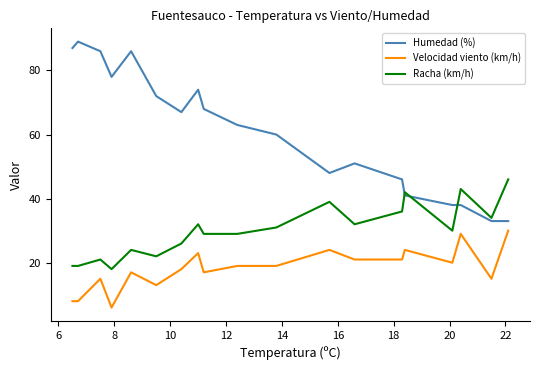

What is the average value of the Racha (km/h) series?

30